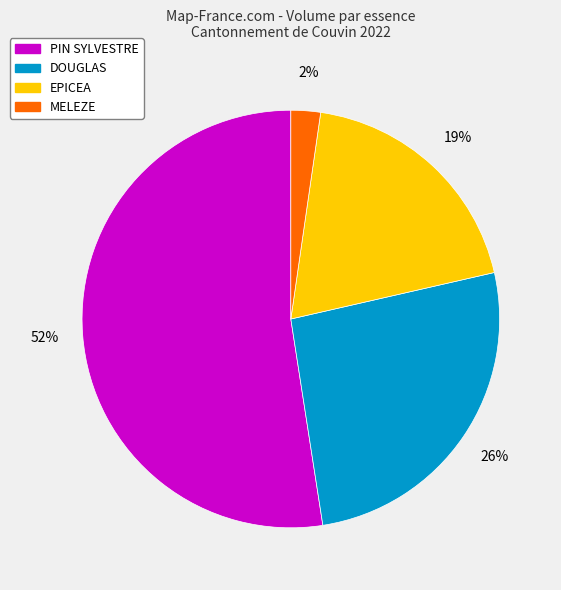

To the nearest percent, what is the average slice percentage?

25%